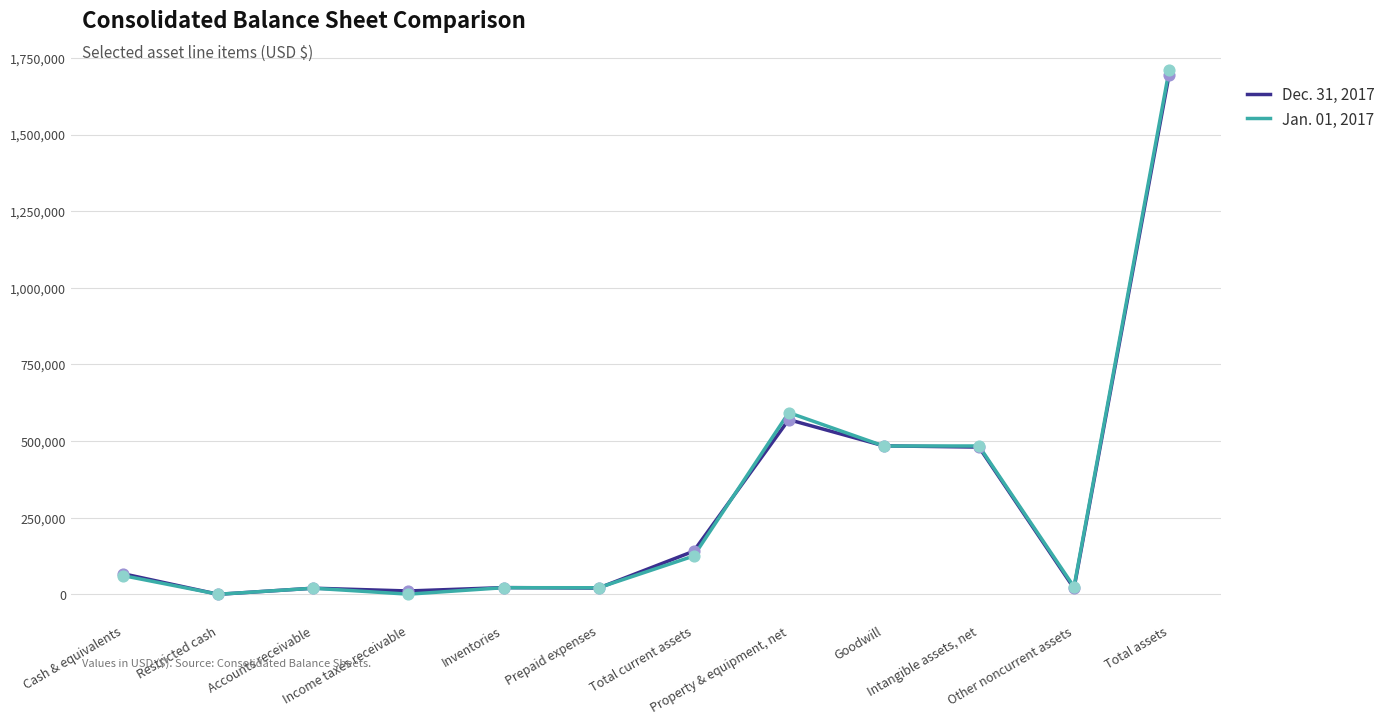

What is the total value across all series at Income taxes receivable?

11528